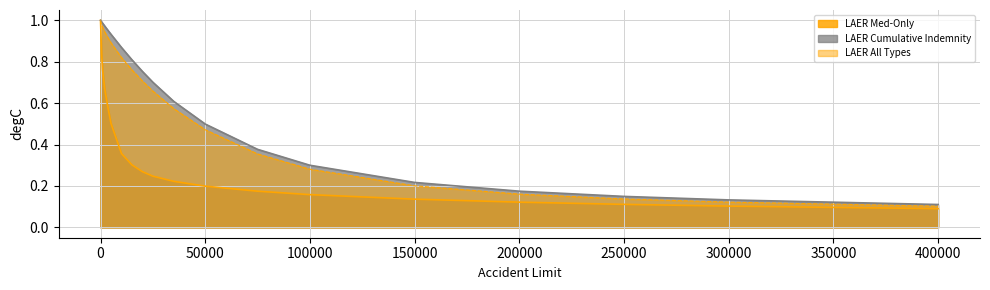

What is the total value across all series at 20000?

1.7